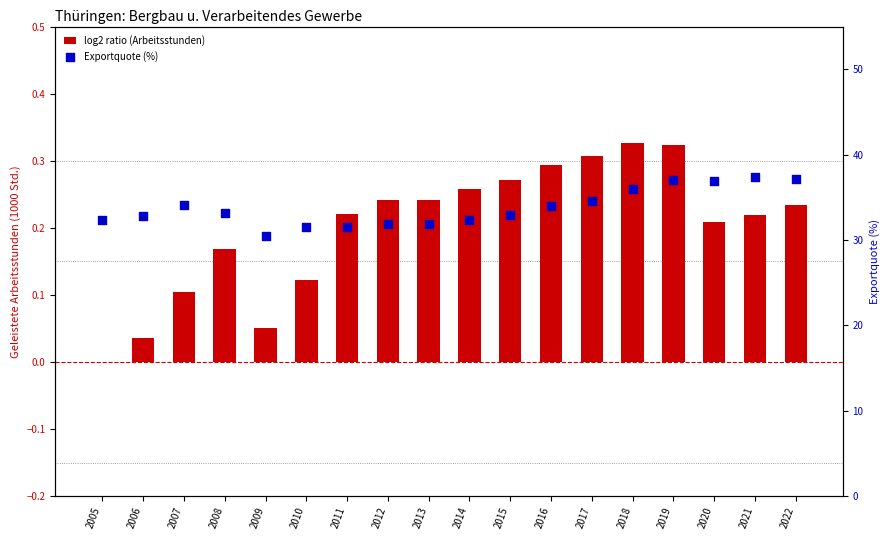

Which series contains the lowest Y value?

log2 ratio (Arbeitsstunden)